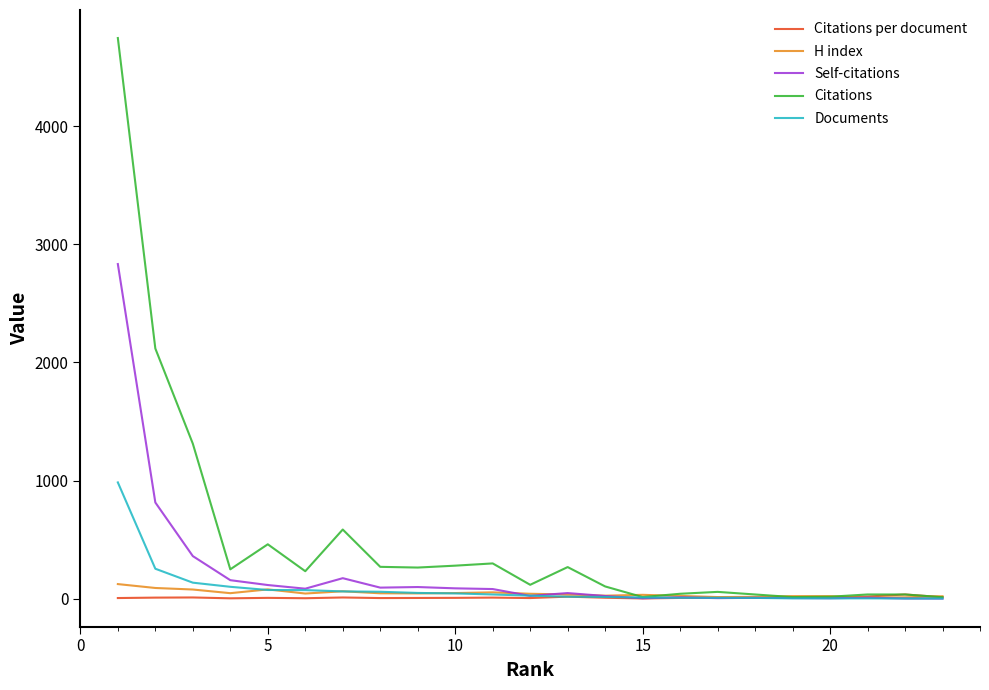

Which series has the widest spread of values?

Citations